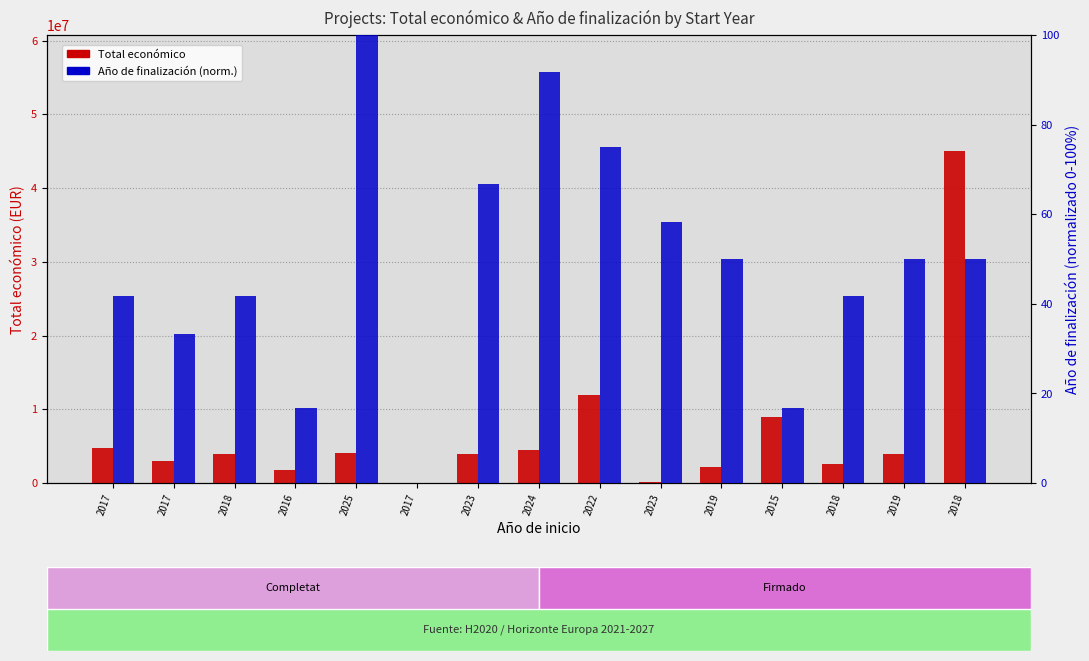

How many bars are there in total?

30